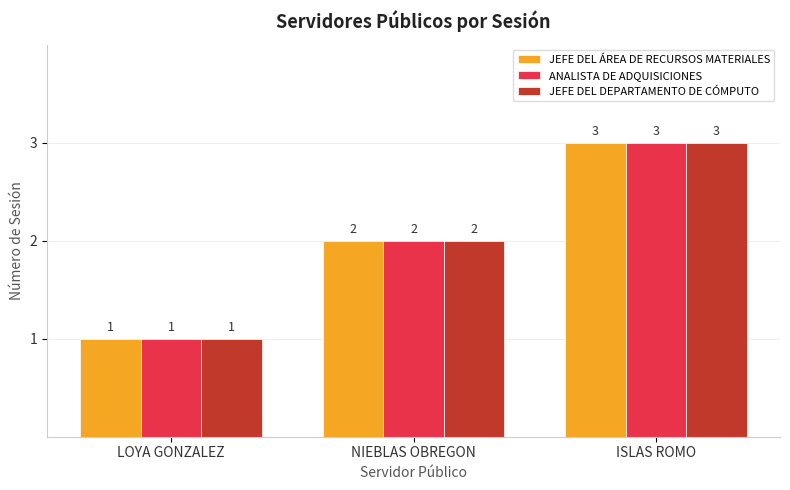

What are all the series names shown in the legend?

JEFE DEL ÁREA DE RECURSOS MATERIALES, ANALISTA DE ADQUISICIONES, JEFE DEL DEPARTAMENTO DE CÓMPUTO